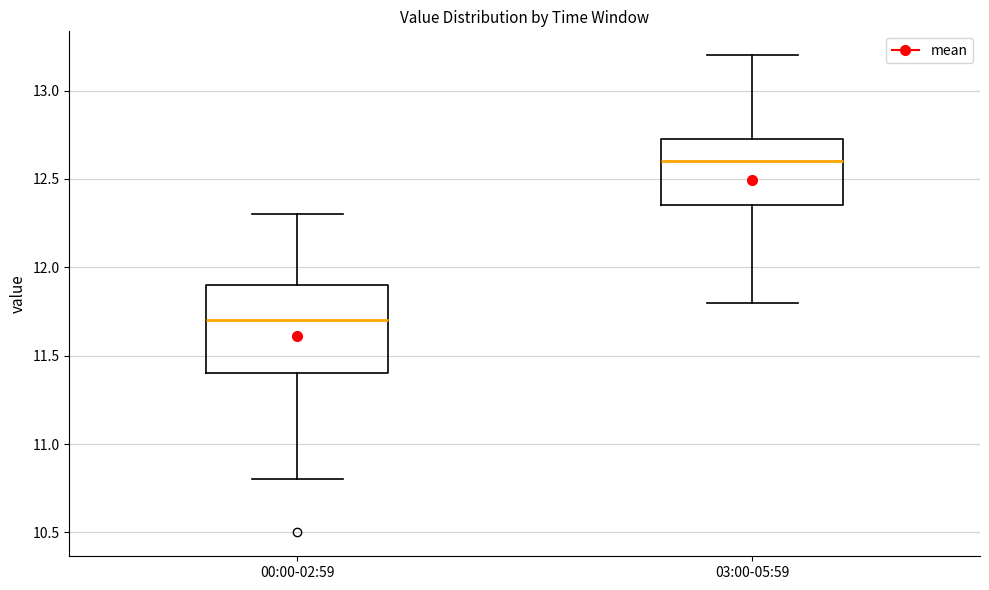

Reading left to right, read every box against the y-axis: the position of its median line, the range the box covers, and the ends of its whiskers. The values are not printed on the chart, so give them approximately, as read against the axis.

00:00-02:59: median 11.70, box 11.40 to 11.90, whiskers 10.80 to 12.30
03:00-05:59: median 12.60, box 12.35 to 12.75, whiskers 11.80 to 13.20